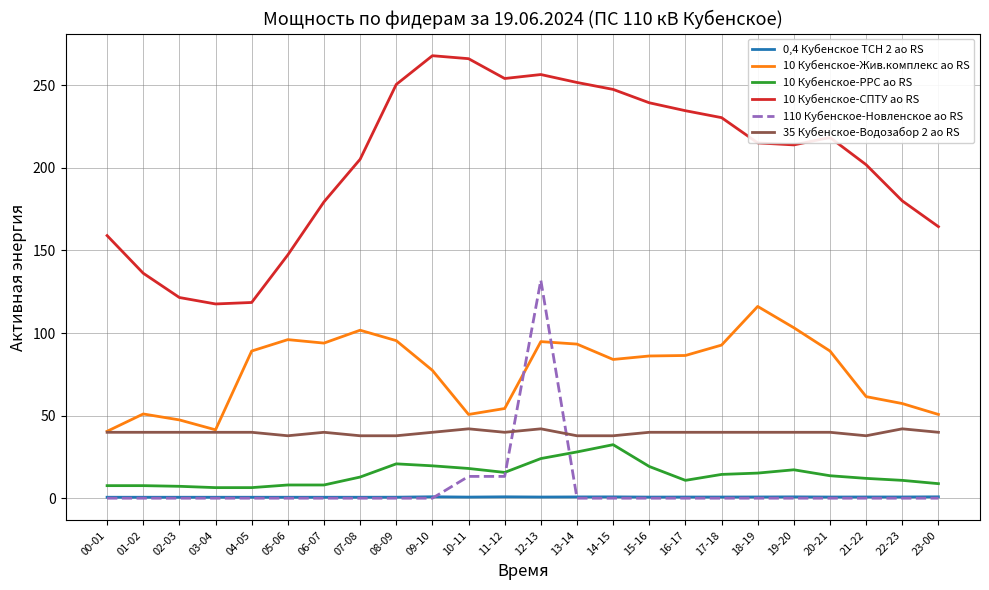

Which series has the widest spread of values?

10 Кубенское-СПТУ ао RS